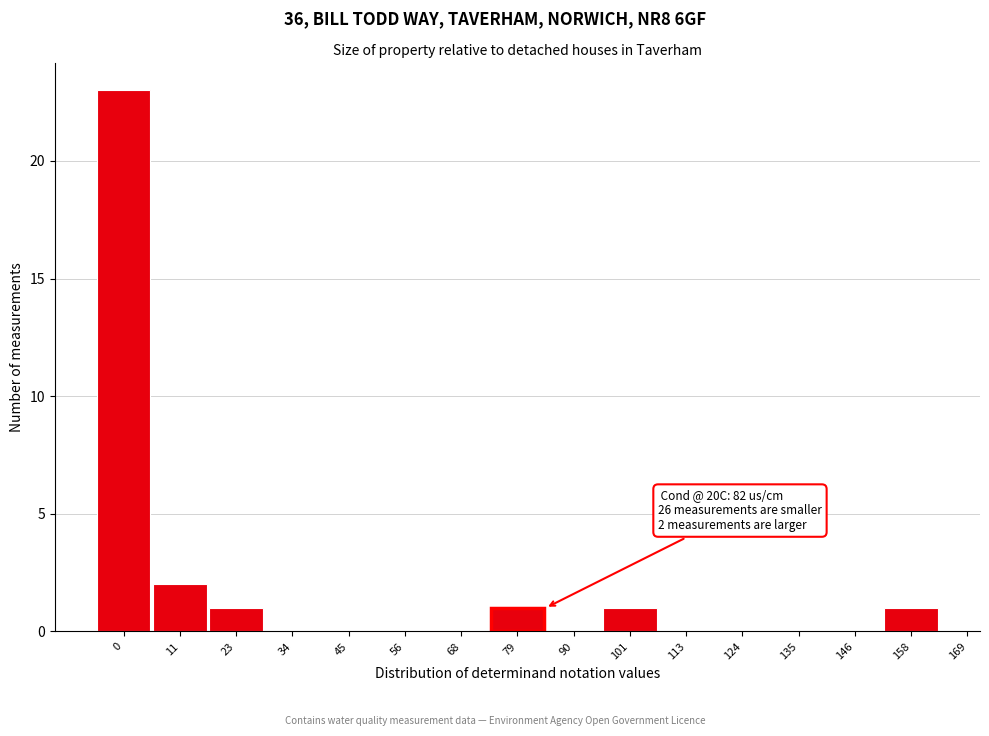

Reading left to right, list all the values displayed in this chart.

0=23	11=2	23=1	34=0	45=0	56=0	68=0	79=1	90=0	101=1	113=0	124=0	135=0	146=0	158=1